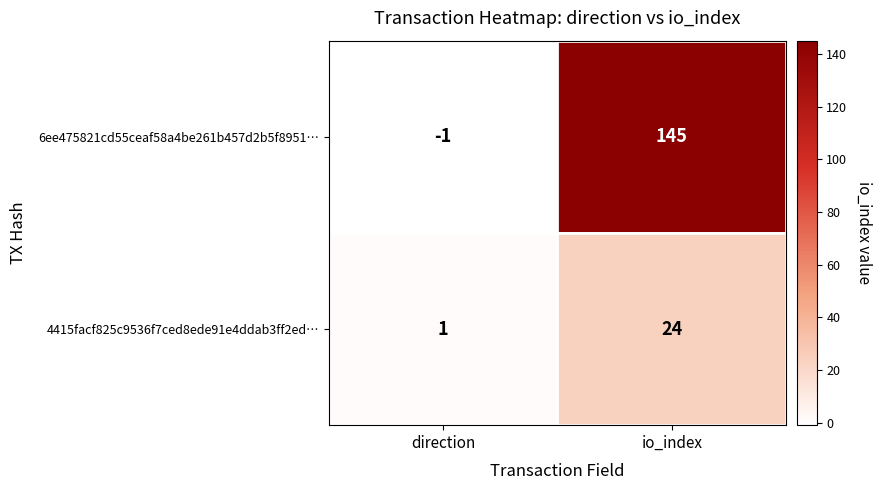

Which series changed the most between direction and io_index?

6ee475821cd55ceaf58a4be261b457d2b5f8951…